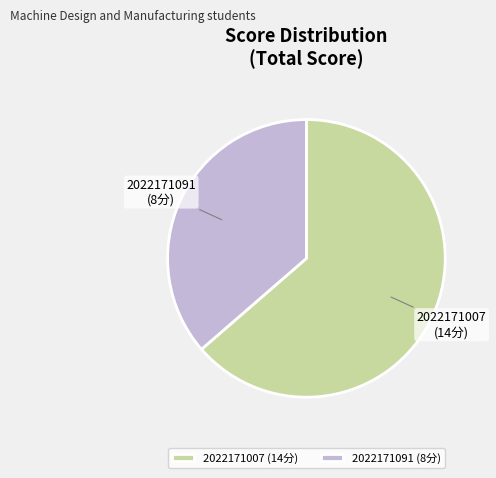

Does any single category account for the majority?

Yes